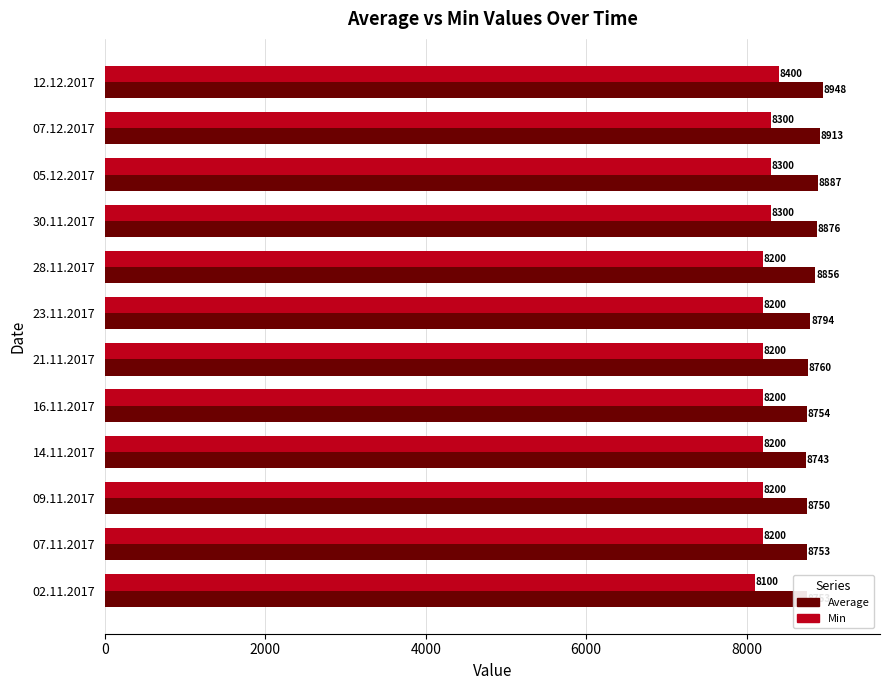

How many values in the Min series are below 8200?

1